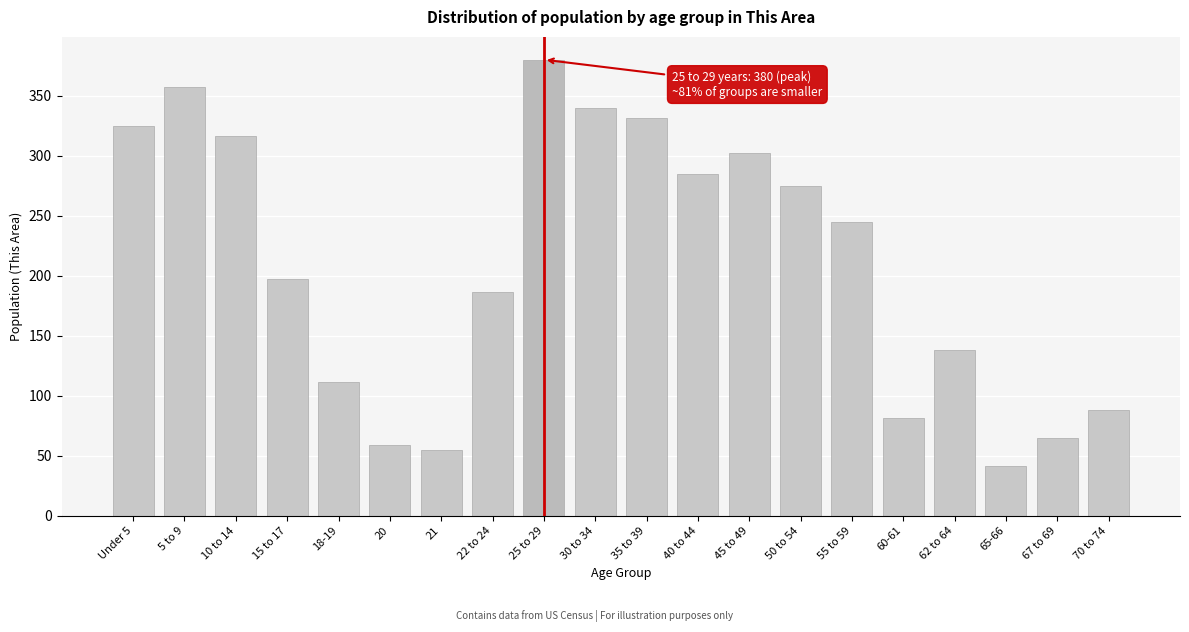

Reading right to left, what are all the values shown in this chart?

88	65	41	138	81	245	275	302	285	331	340	380	186	55	59	111	197	316	357	325